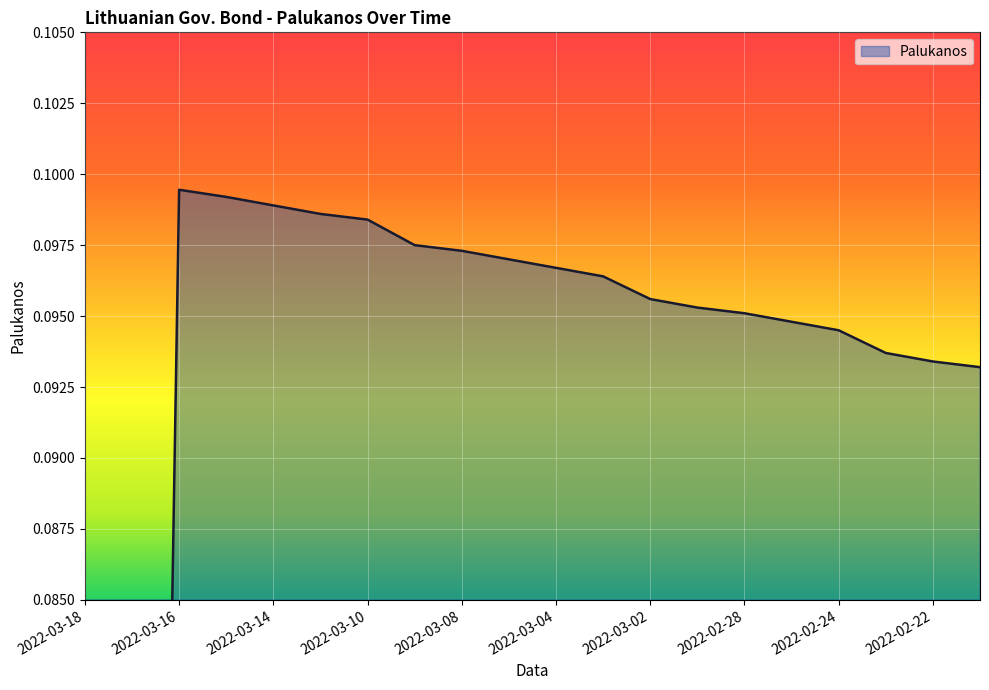

What is the label of the 14th point from the right?

2022-03-10